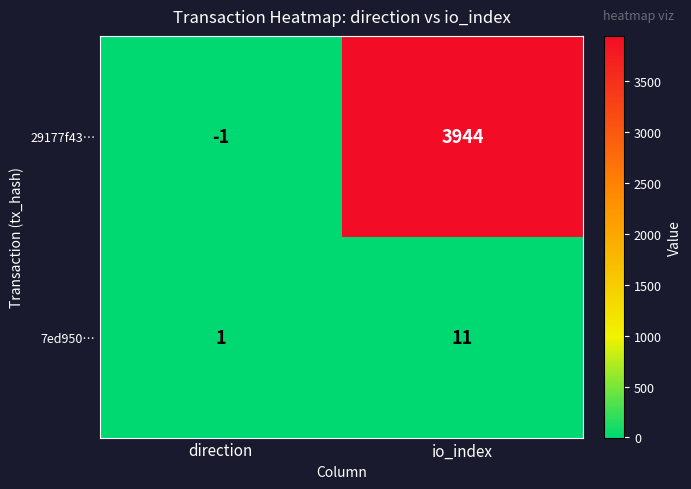

At direction, list the series in order from largest to smallest.

7ed950…, 29177f43…